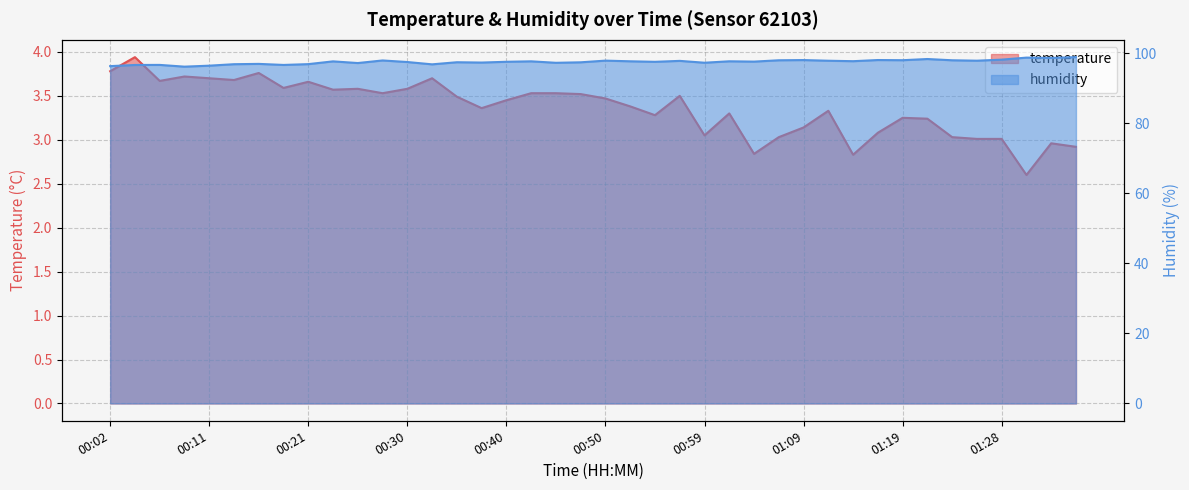

Reading left to right, what are all the values shown in this chart?

temperature: 00:02=3.8	00:04=3.9	00:06=3.7	00:09=3.7	00:11=3.7	00:14=3.7	00:16=3.8	00:18=3.6	00:21=3.7	00:23=3.6	00:26=3.6	00:28=3.5	00:30=3.6	00:33=3.7	00:35=3.5	00:38=3.4	00:40=3.5	00:42=3.5	00:45=3.5	00:47=3.5	00:50=3.5	00:52=3.4	00:54=3.3	00:57=3.5	00:59=3.0	01:02=3.3	01:04=2.8	01:07=3.0	01:09=3.1	01:11=3.3	01:14=2.8	01:16=3.1	01:19=3.2	01:21=3.2	01:23=3.0	01:26=3.0	01:28=3.0	01:31=2.6	01:33=3.0	01:35=2.9
humidity: 00:02=96.3	00:04=96.6	00:06=96.6	00:09=96.1	00:11=96.4	00:14=96.8	00:16=96.9	00:18=96.6	00:21=96.8	00:23=97.6	00:26=97.2	00:28=97.9	00:30=97.5	00:33=96.8	00:35=97.4	00:38=97.3	00:40=97.5	00:42=97.7	00:45=97.2	00:47=97.4	00:50=97.8	00:52=97.7	00:54=97.5	00:57=97.8	00:59=97.2	01:02=97.7	01:04=97.6	01:07=98.0	01:09=98.0	01:11=97.8	01:14=97.7	01:16=98.0	01:19=98.0	01:21=98.3	01:23=98.0	01:26=97.8	01:28=98.1	01:31=98.7	01:33=98.6	01:35=98.8